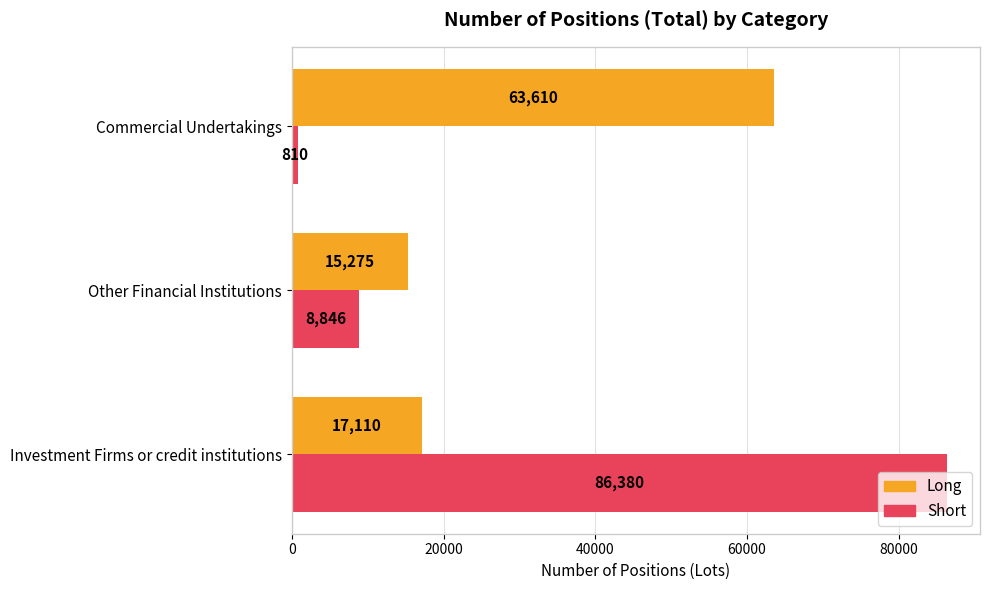

Which category has the lowest value in the Long series?

Other Financial Institutions